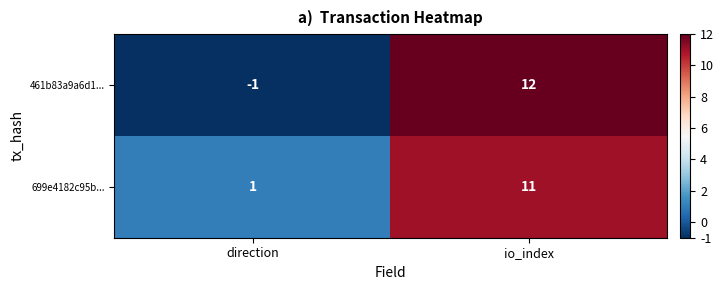

Which series has the largest range (max minus min)?

461b83a9a6d1...